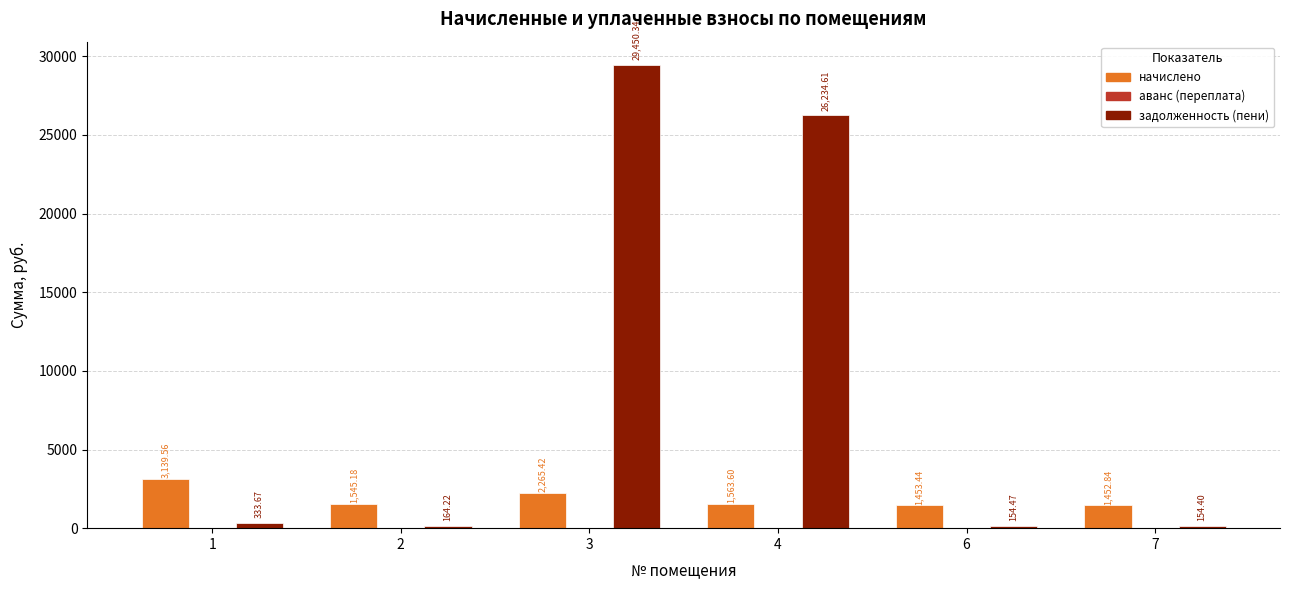

How many categories are shown in the chart?

6